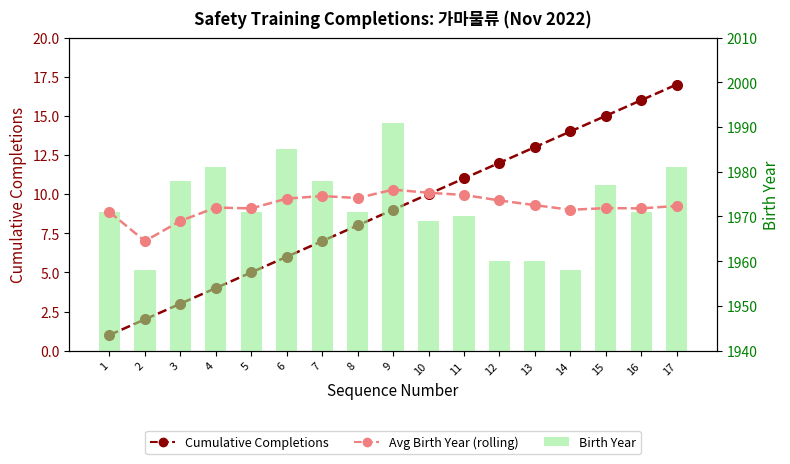

At 17, list the series in order from largest to smallest.

Birth Year, Avg Birth Year (rolling), Cumulative Completions